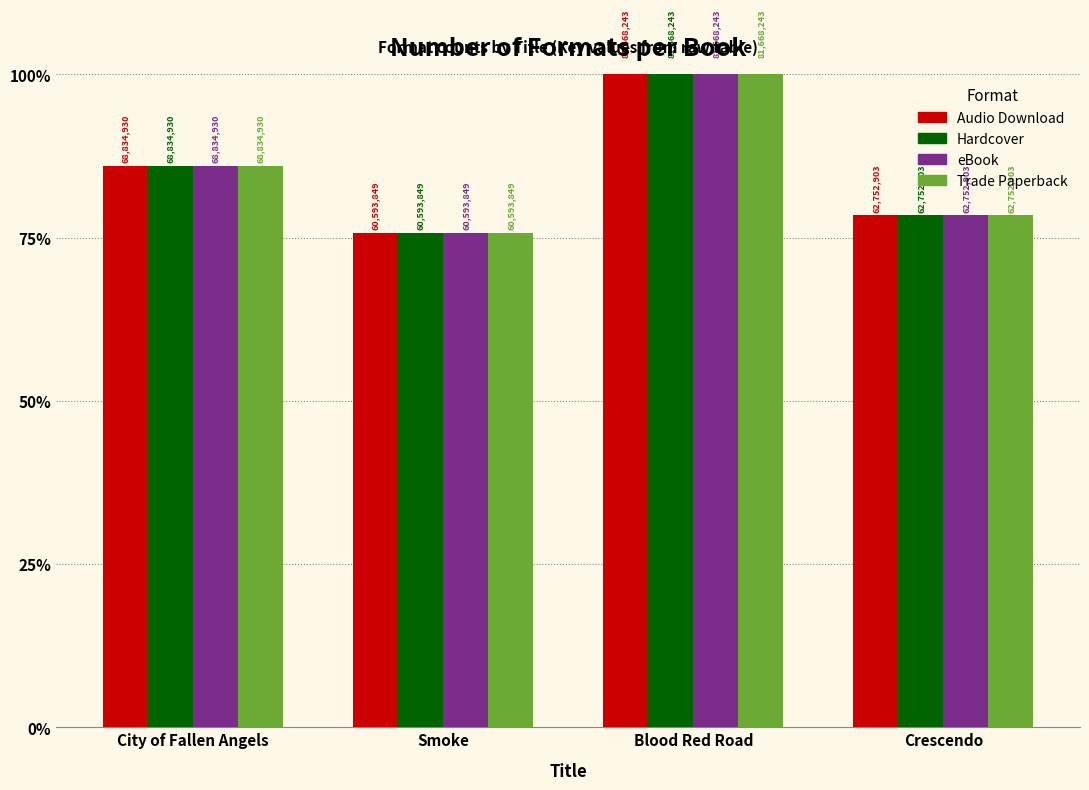

Reading left to right, list all the values displayed in this chart.

Audio Download: 68834930	60593849	81668243	62752903
Hardcover: 68834930	60593849	81668243	62752903
eBook: 68834930	60593849	81668243	62752903
Trade Paperback: 68834930	60593849	81668243	62752903